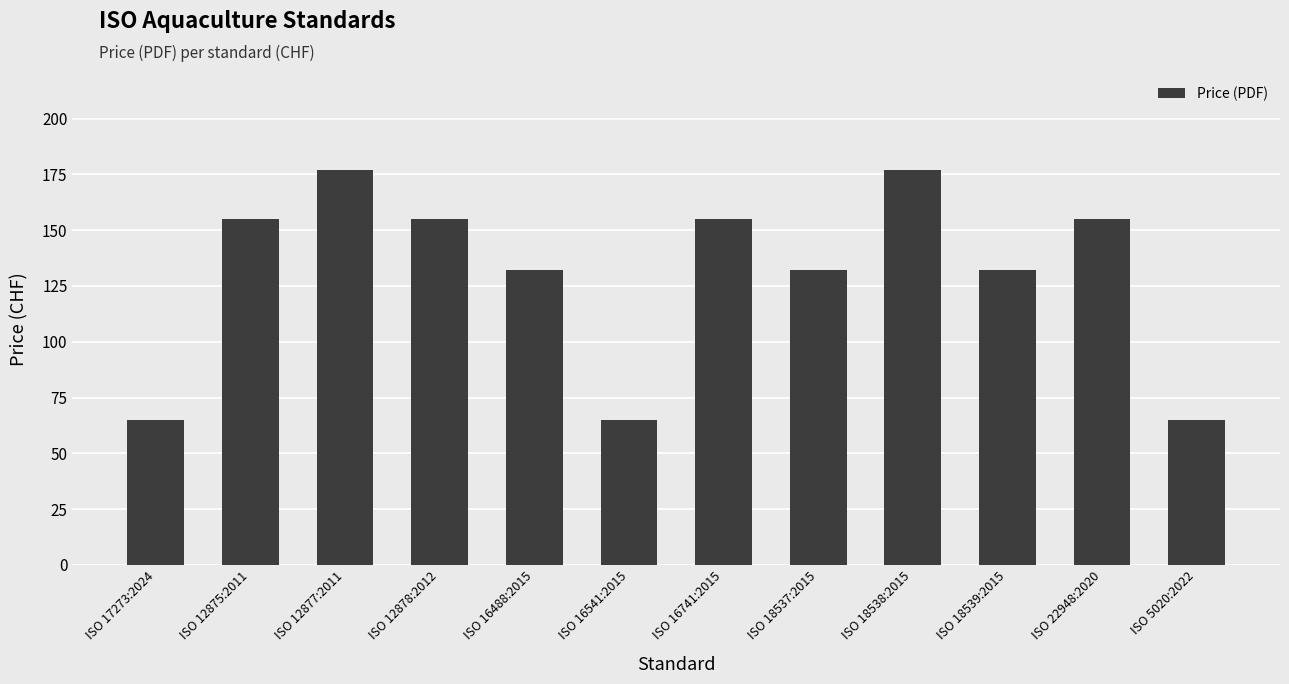

What is the value of the 1st bar from the left?

65